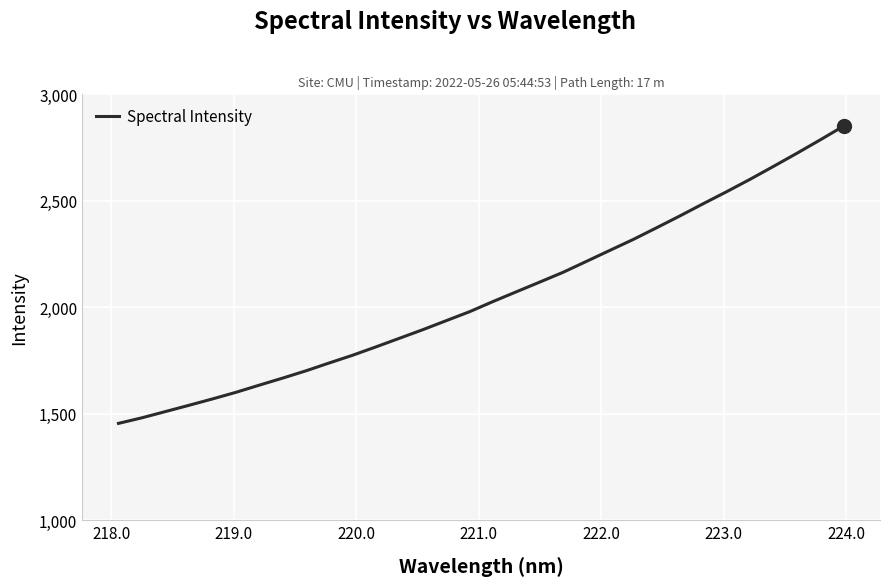

What is the difference between the maximum and minimum values?

1396.3